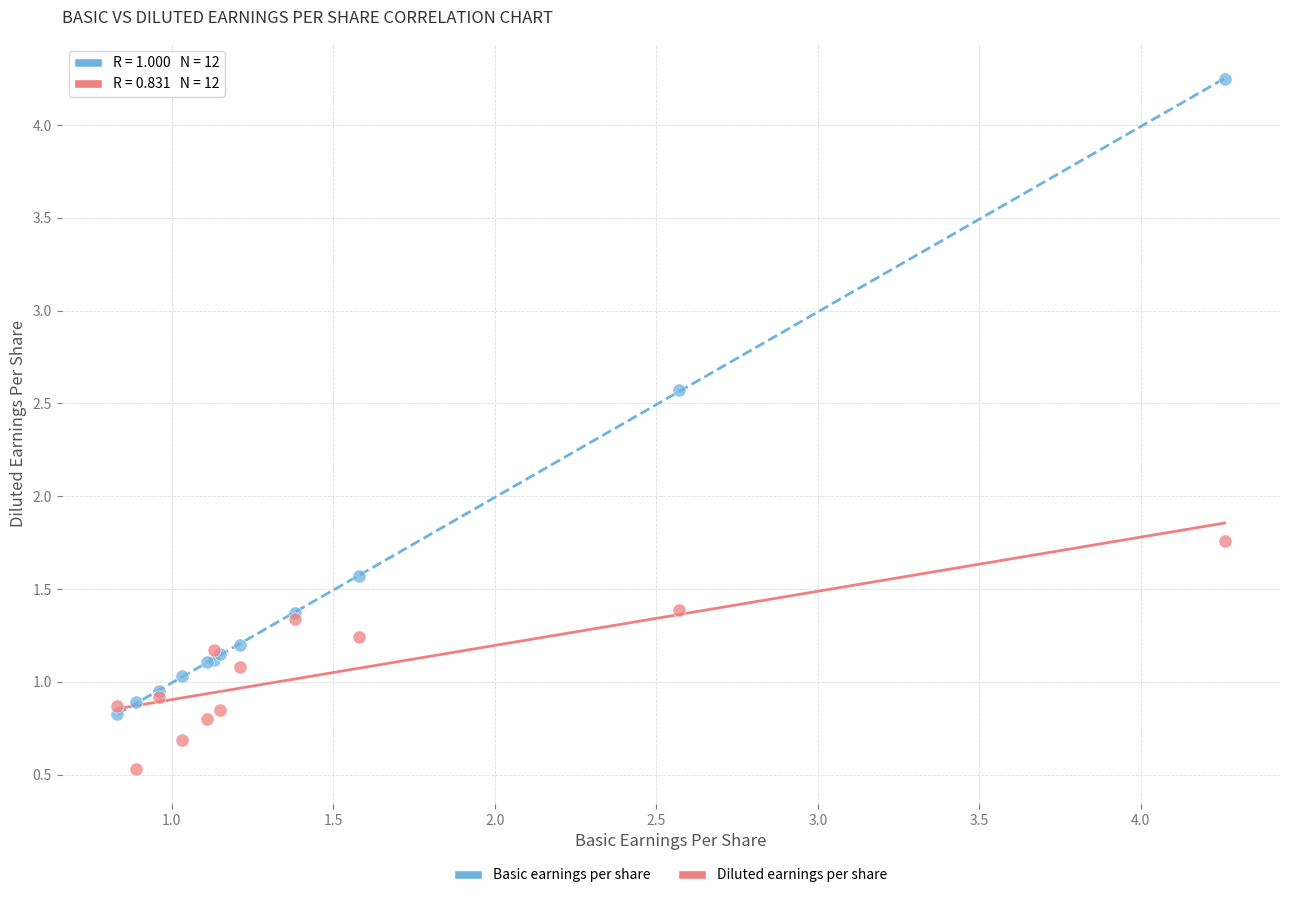

What are all the series names shown in the legend?

Basic earnings per share, Diluted earnings per share